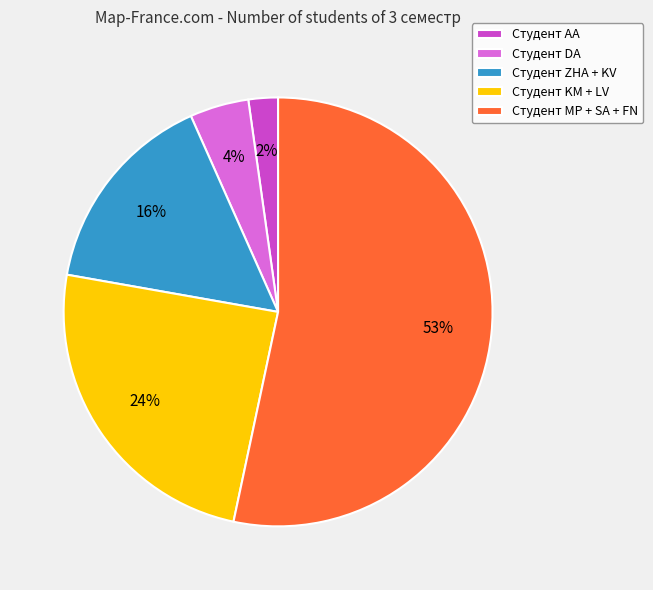

Do Студент DA and Студент ZHA + KV together represent more than half of the pie?

No